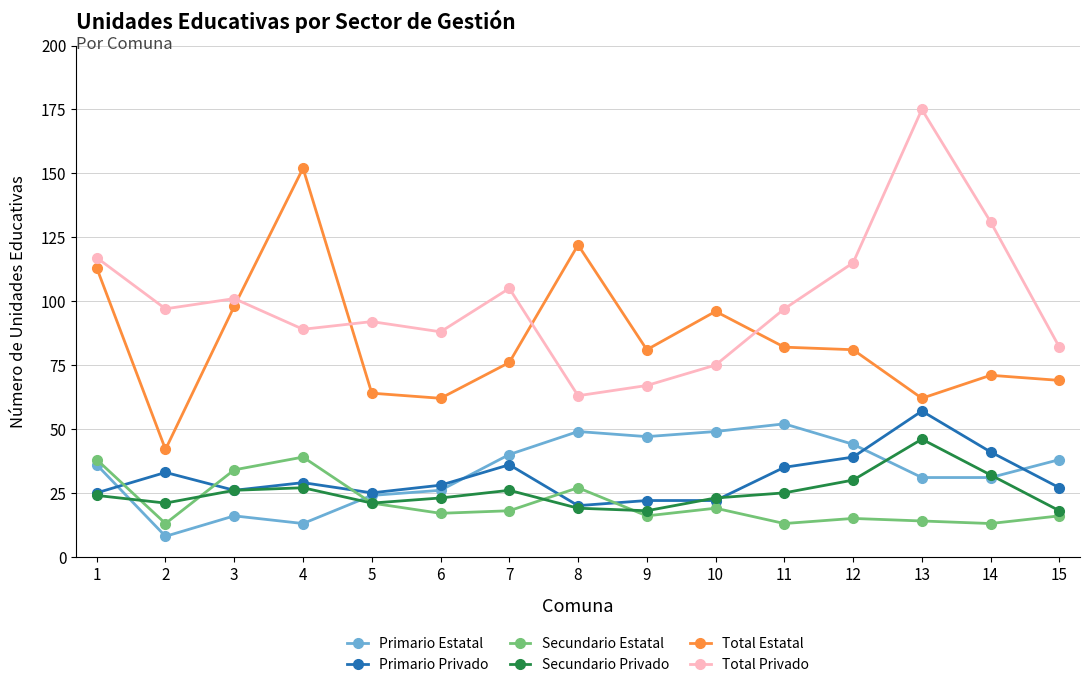

Reading left to right, list all the values displayed in this chart.

Primario Estatal: 36	8	16	13	24	26	40	49	47	49	52	44	31	31	38
Primario Privado: 25	33	26	29	25	28	36	20	22	22	35	39	57	41	27
Secundario Estatal: 38	13	34	39	21	17	18	27	16	19	13	15	14	13	16
Secundario Privado: 24	21	26	27	21	23	26	19	18	23	25	30	46	32	18
Total Estatal: 113	42	98	152	64	62	76	122	81	96	82	81	62	71	69
Total Privado: 117	97	101	89	92	88	105	63	67	75	97	115	175	131	82